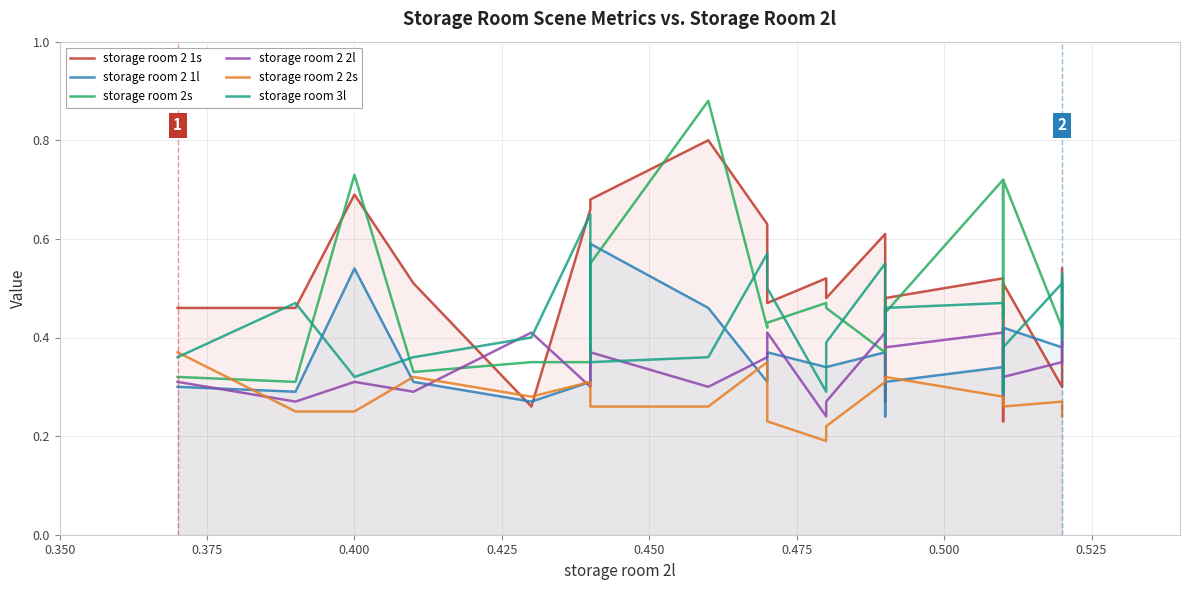

True or false: storage room 2s and storage room 2 1l cross at least once.

True